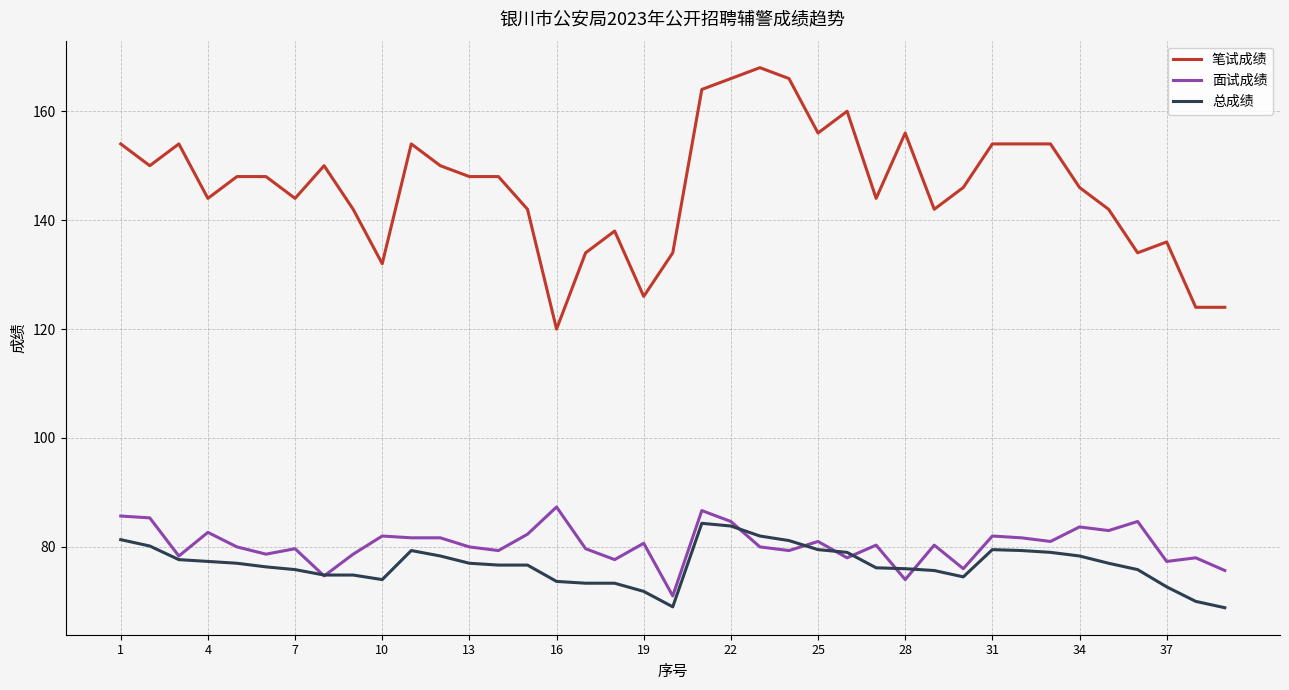

Which series has the widest spread of values?

笔试成绩